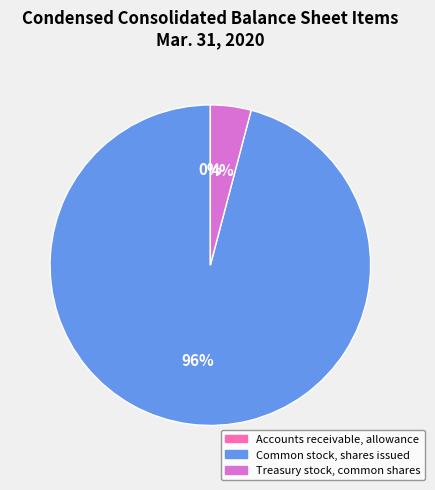

Is Treasury stock, common shares the majority of the pie?

No